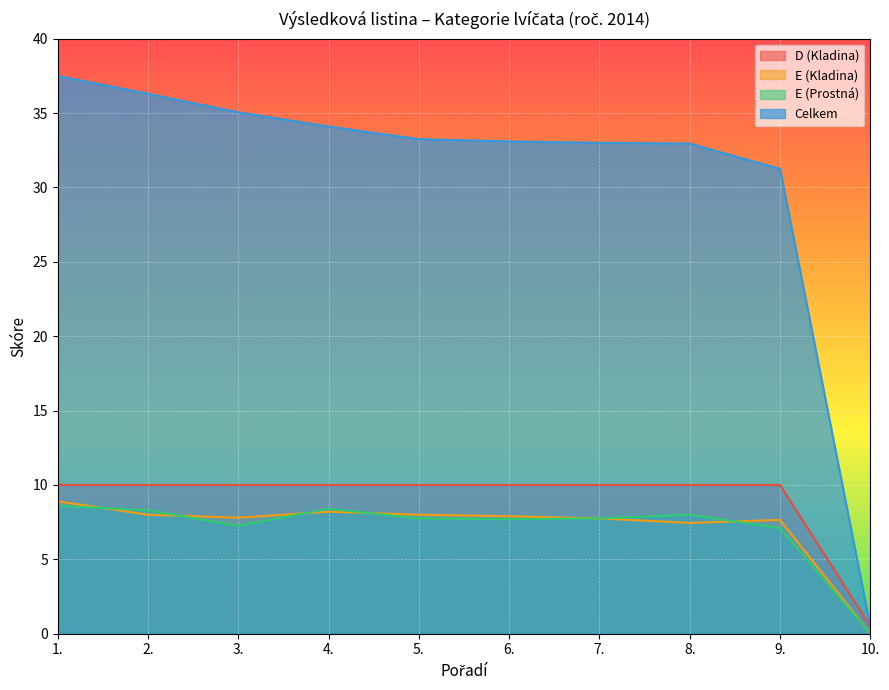

What is the maximum value shown in the chart?

37.5